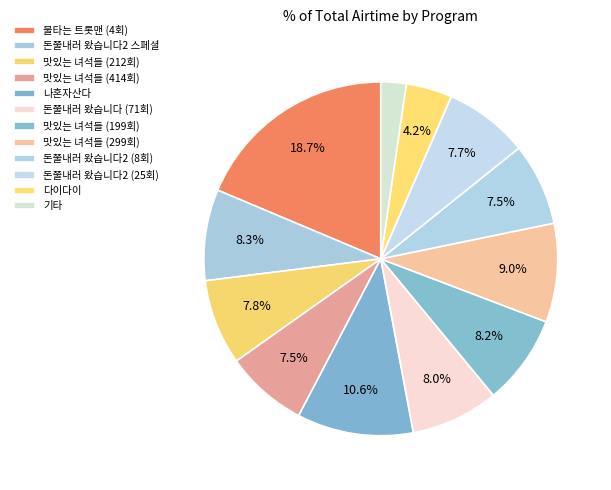

How many segments does this pie chart have?

12